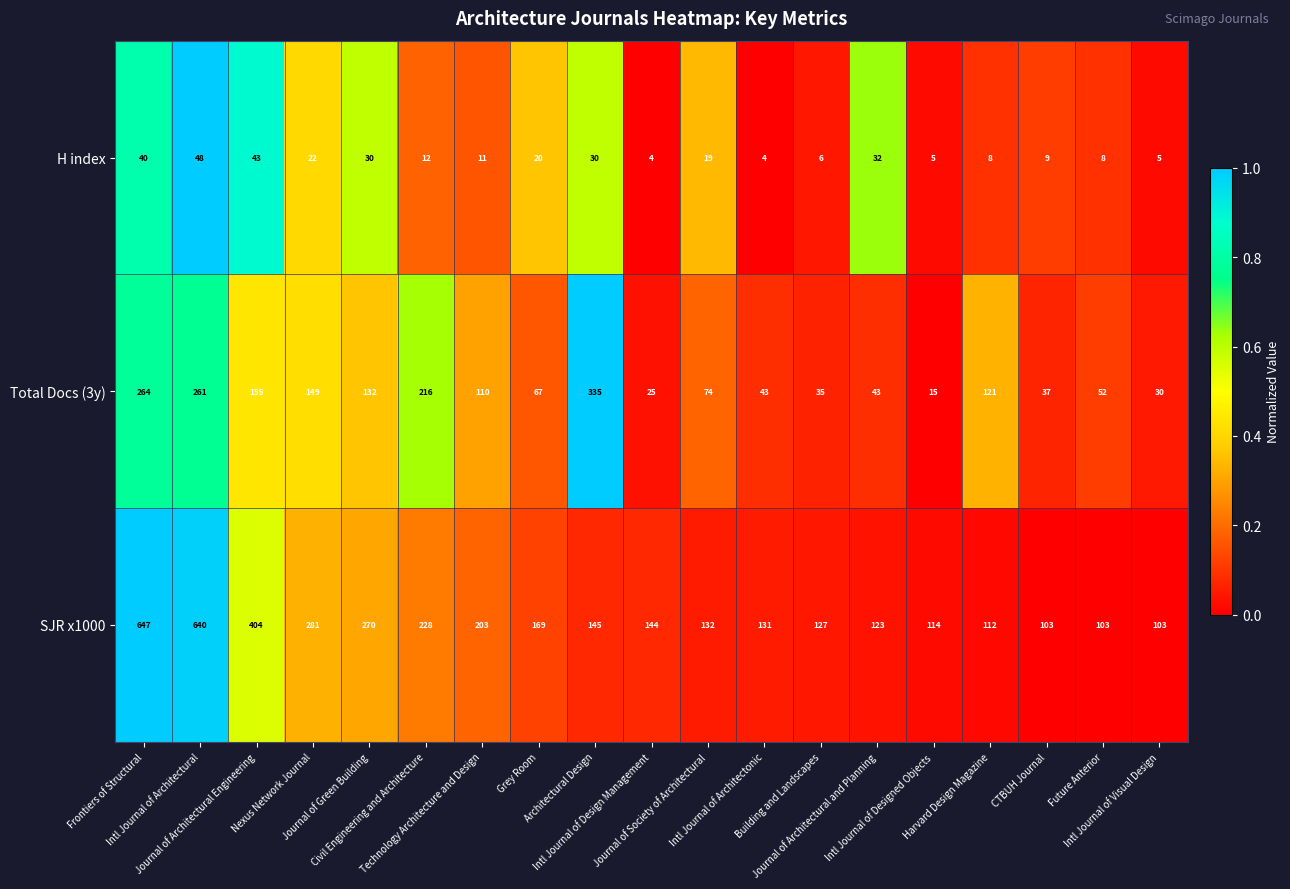

What is the average value of the H index series?

19